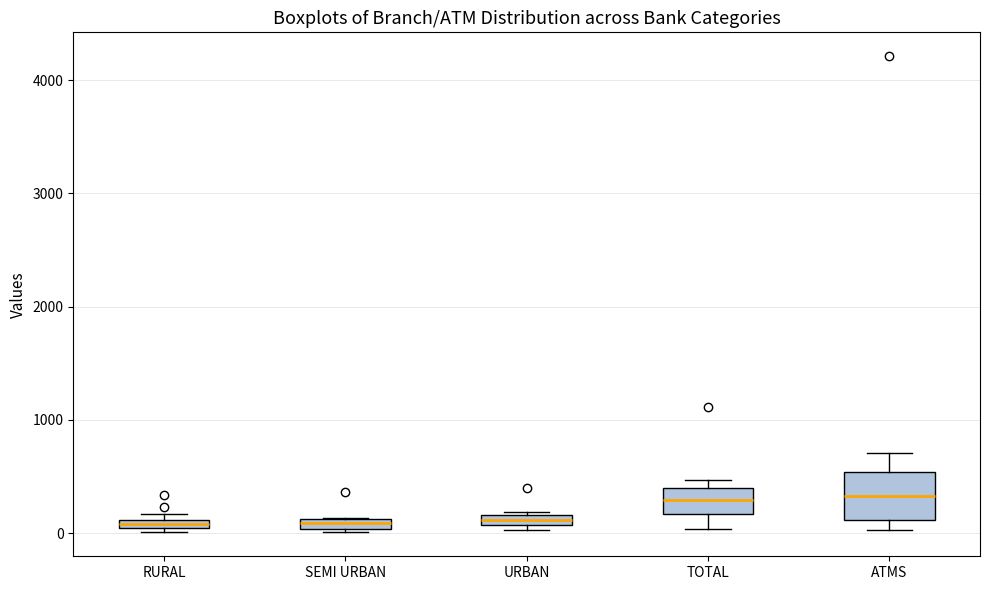

Where is the upper edge of the box for URBAN on the y-axis? The values are not printed on the chart, so give them approximately, as read against the axis.

200